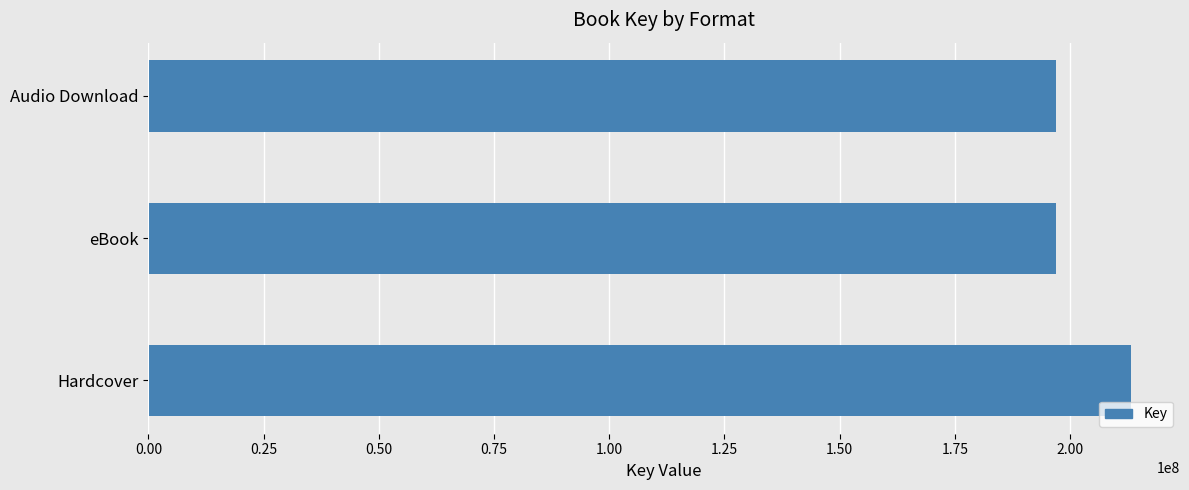

How many bars are there in total?

3